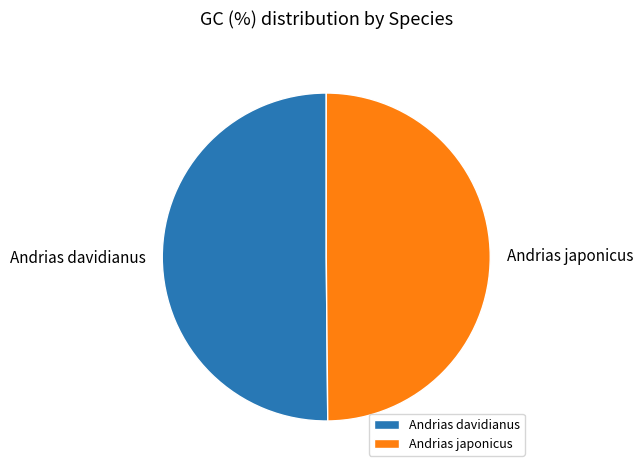

What is the ratio of the value at Andrias davidianus to the value at Andrias japonicus?

1.0